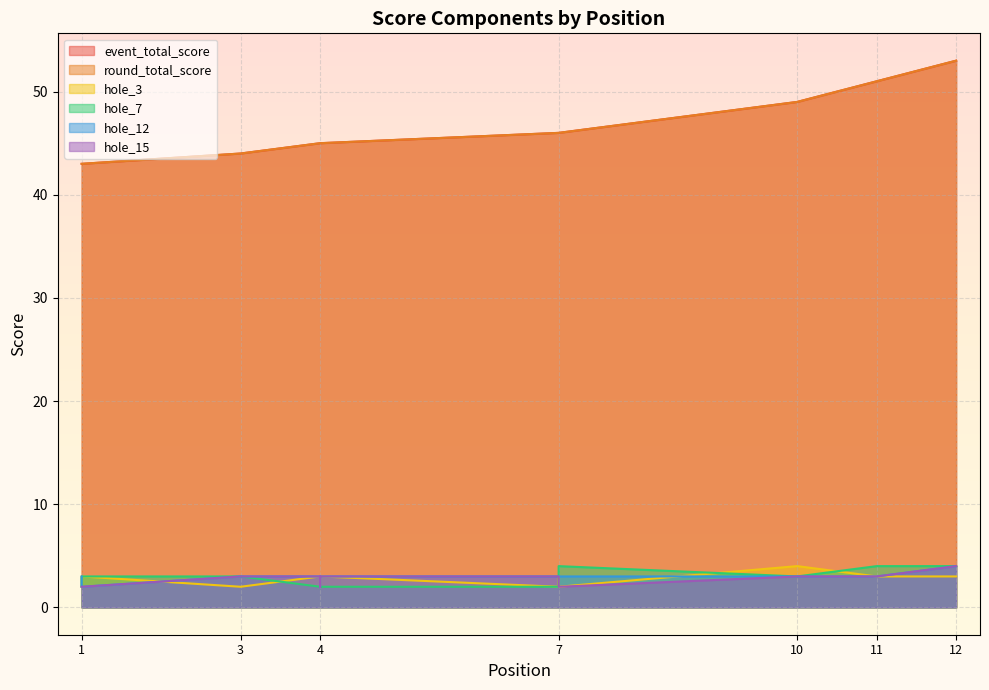

What is the approximate value of round_total_score at 12?

53